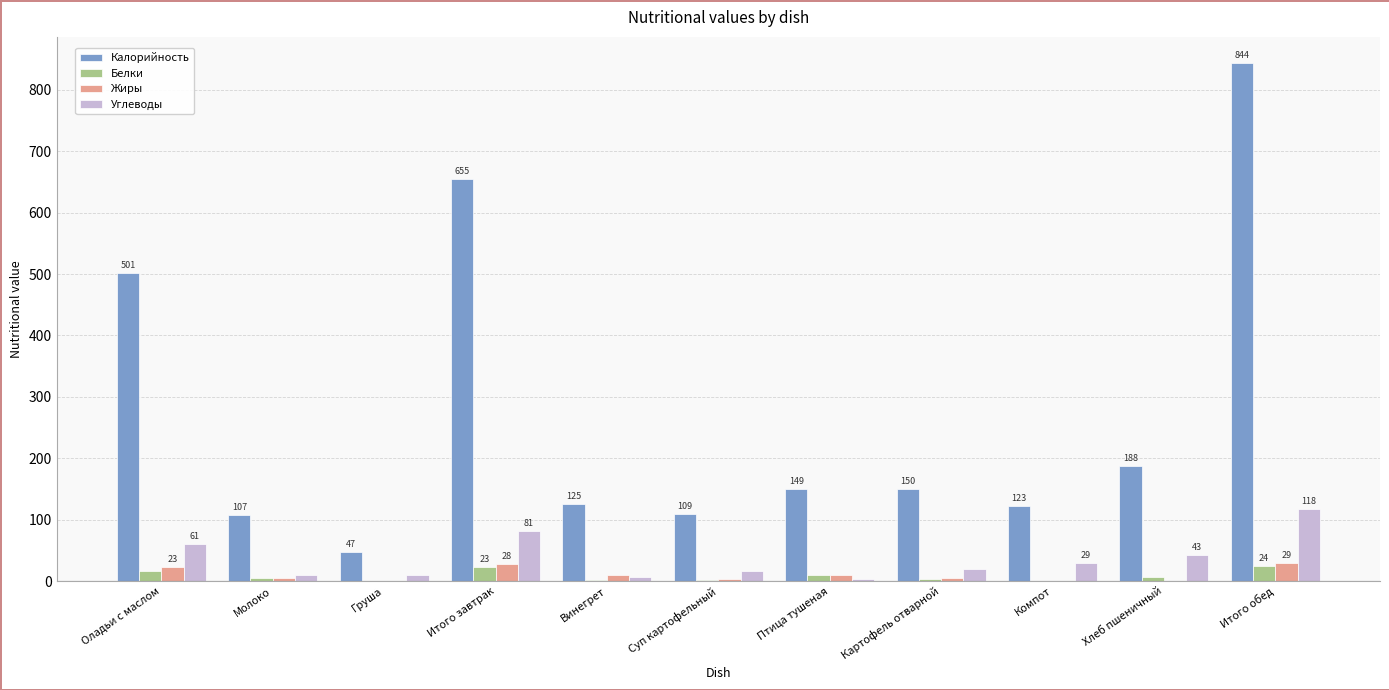

Where does the Калорийность series first go above 149?

Оладьи с маслом